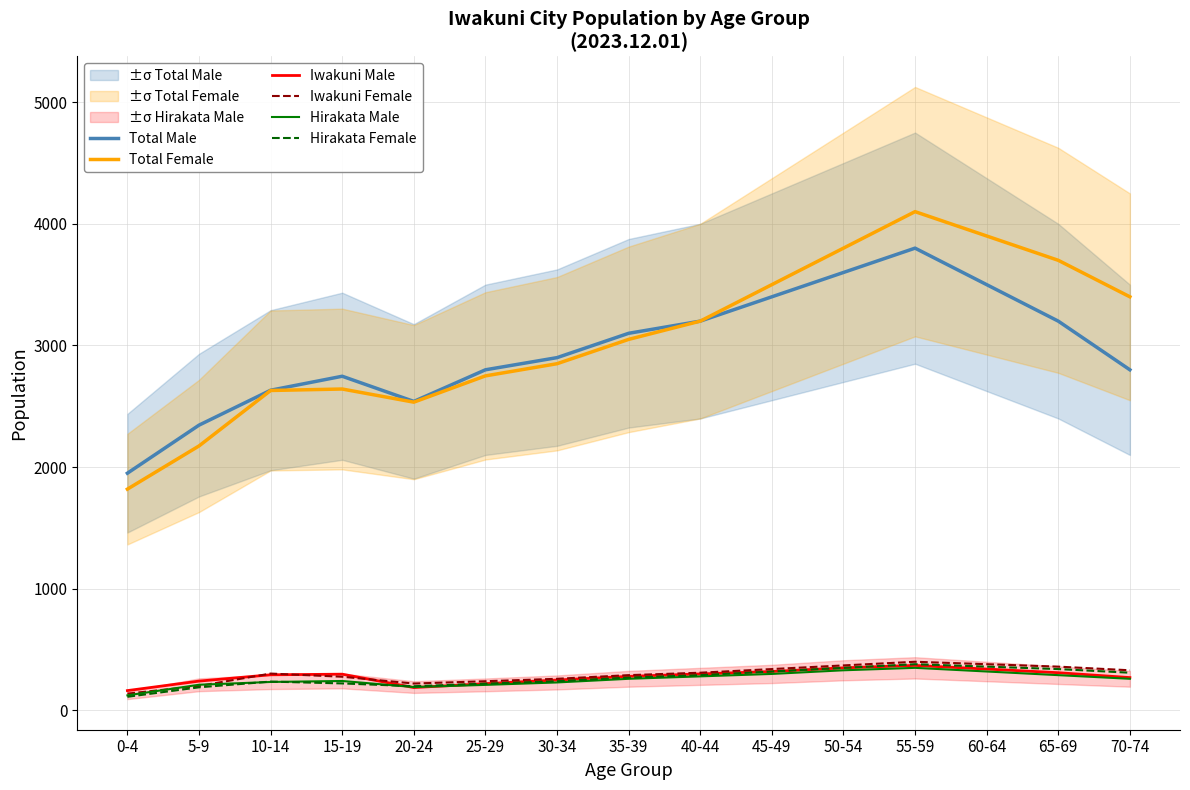

Where do Iwakuni Male and Iwakuni Female first cross each other?

5-9 and 10-14